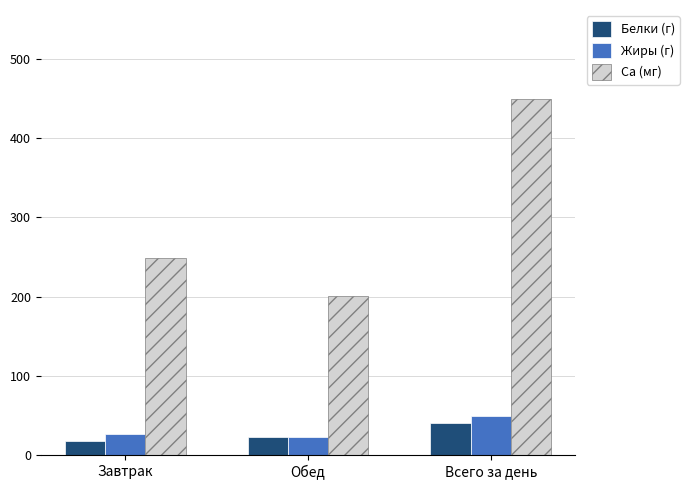

At which label is Са (мг) closest to 324?

Завтрак